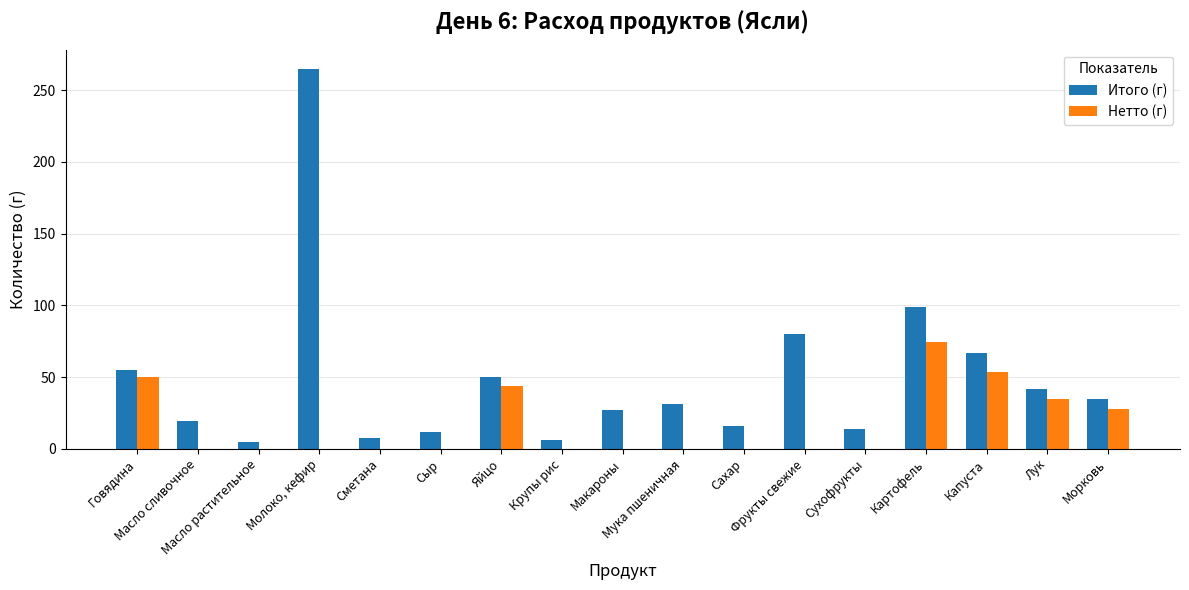

At which label is Нетто (г) closest to 37?

Лук